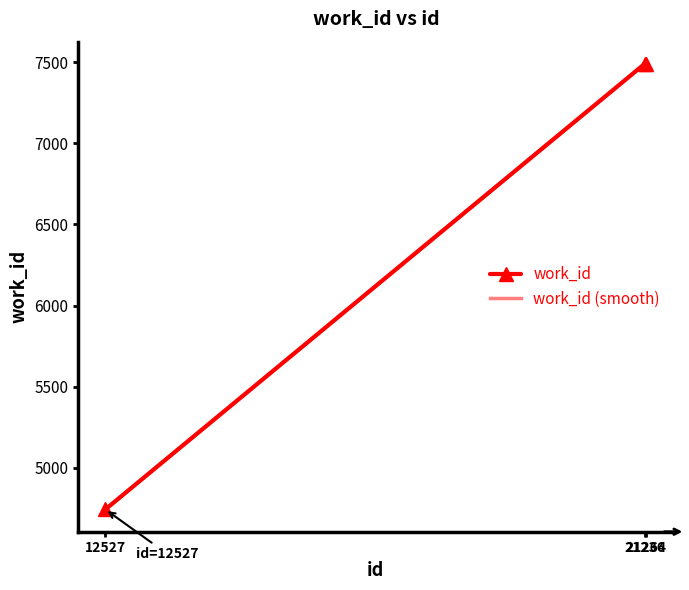

List the labels in order of value, smallest first.

12527, 21236, 21264